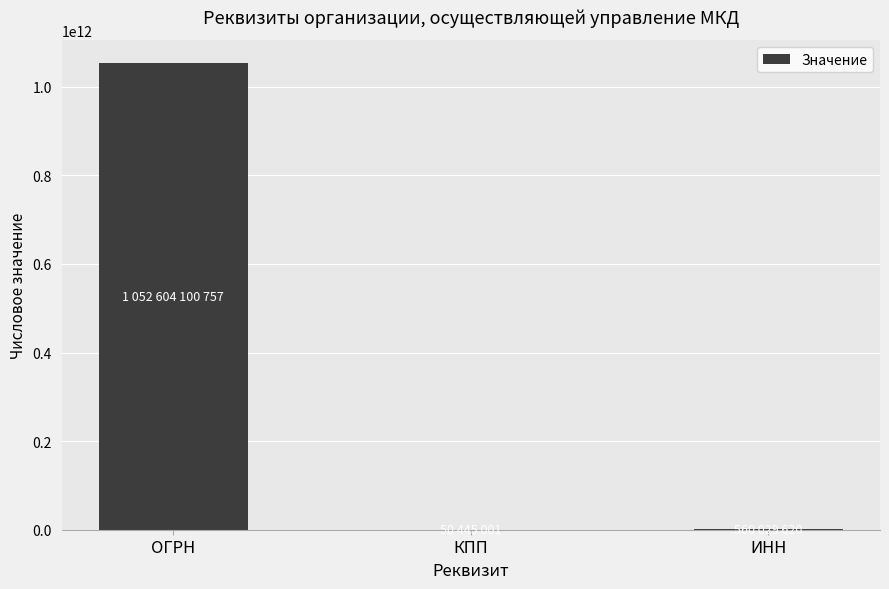

Does the chart contain stacked bars?

No